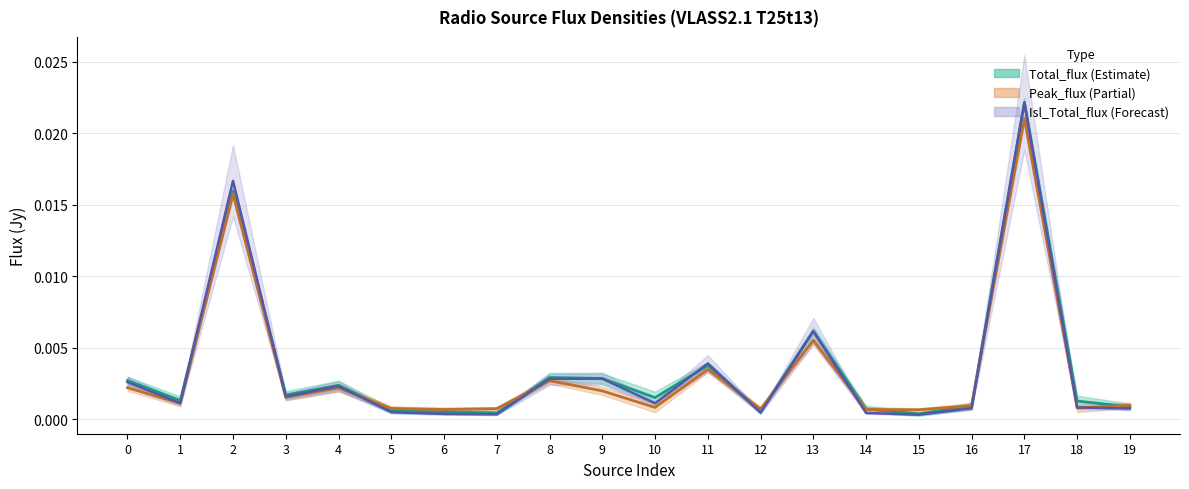

How many times do Peak_flux and Total_flux cross each other?

7